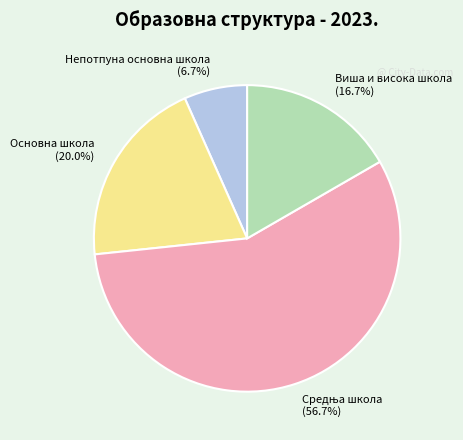

Count the number of slices in the pie.

4